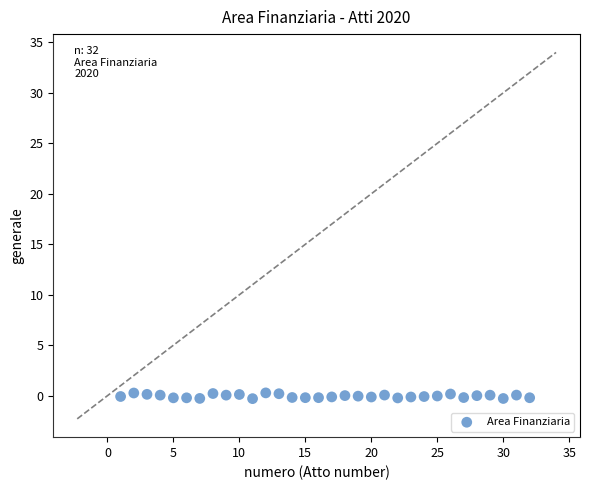

What is the range of X values (max minus min)?

31.0